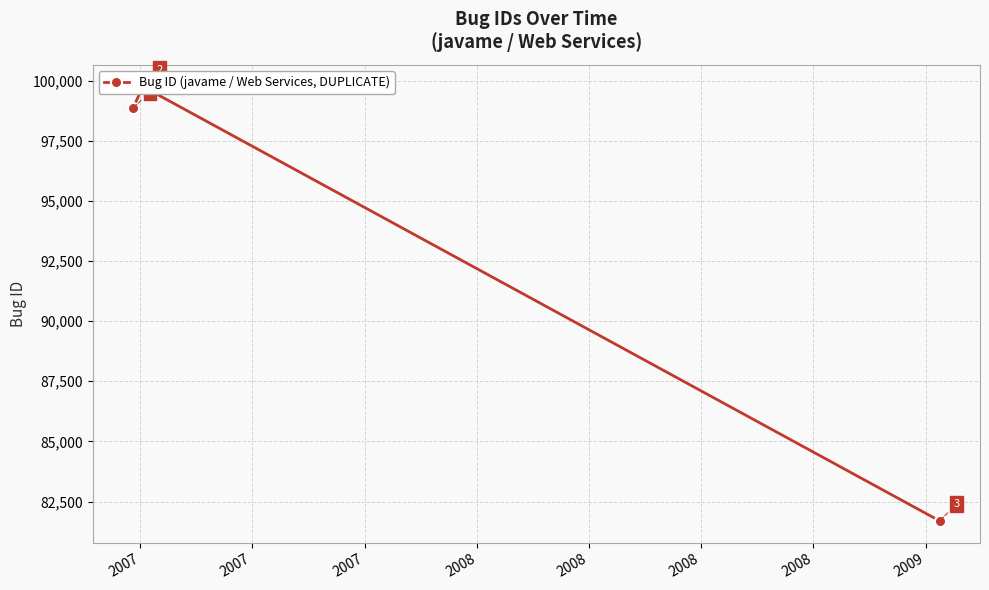

What is the approximate value at 2007, to the nearest 10?

99750